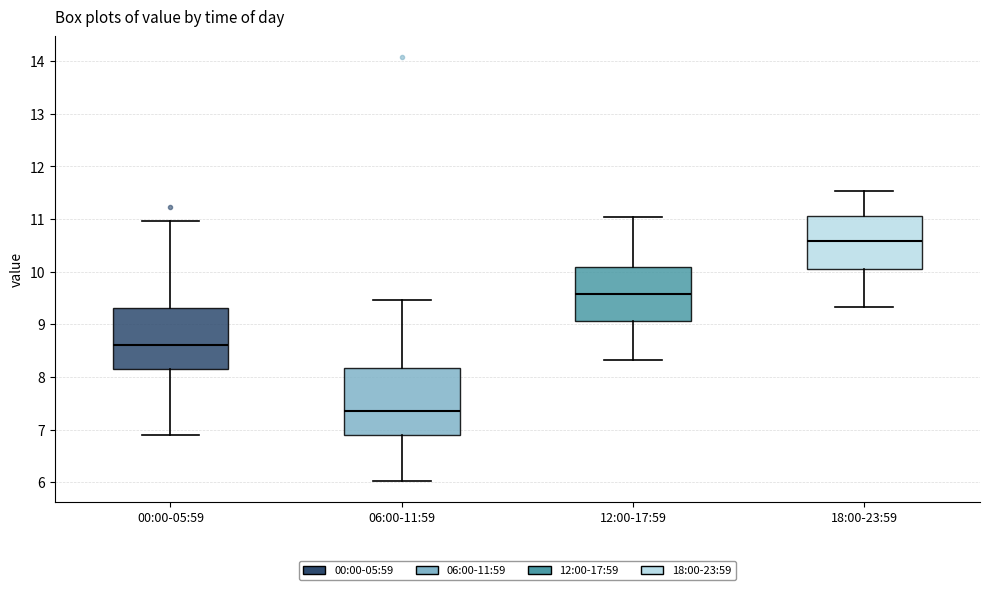

Reading left to right, transcribe this box plot: for each box, give where its median line is, the range the box spans, and where its two whiskers end, as read against the y-axis. The values are not printed on the chart, so give them approximately, as read against the axis.

00:00-05:59: median 8.6, box 8.2 to 9.3, whiskers 6.9 to 11.0
06:00-11:59: median 7.4, box 6.9 to 8.2, whiskers 6.0 to 9.5
12:00-17:59: median 9.6, box 9.1 to 10.1, whiskers 8.3 to 11.0
18:00-23:59: median 10.6, box 10.0 to 11.1, whiskers 9.3 to 11.5